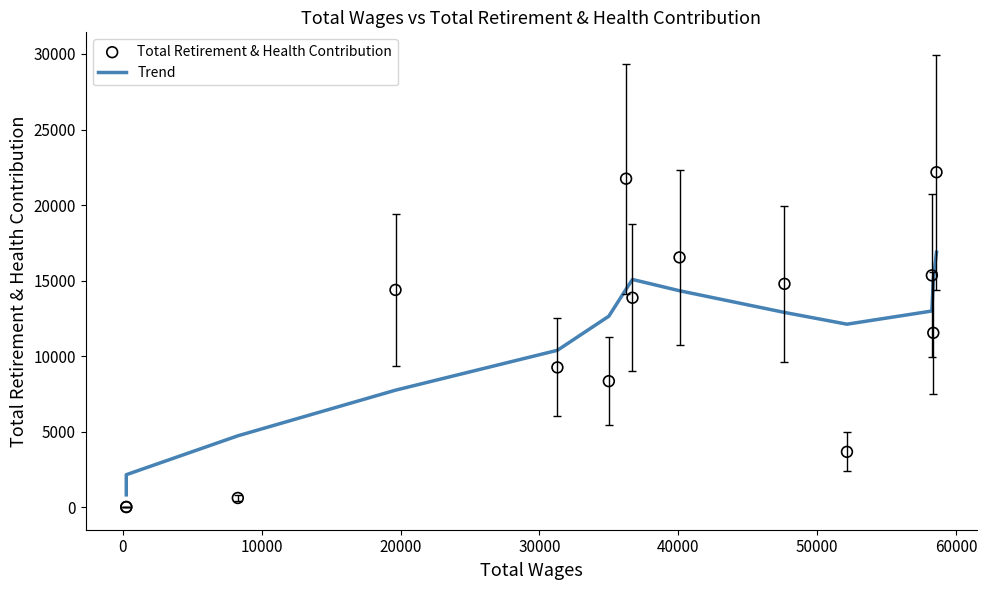

Which series has the widest spread of Y values?

Total Retirement & Health Contribution